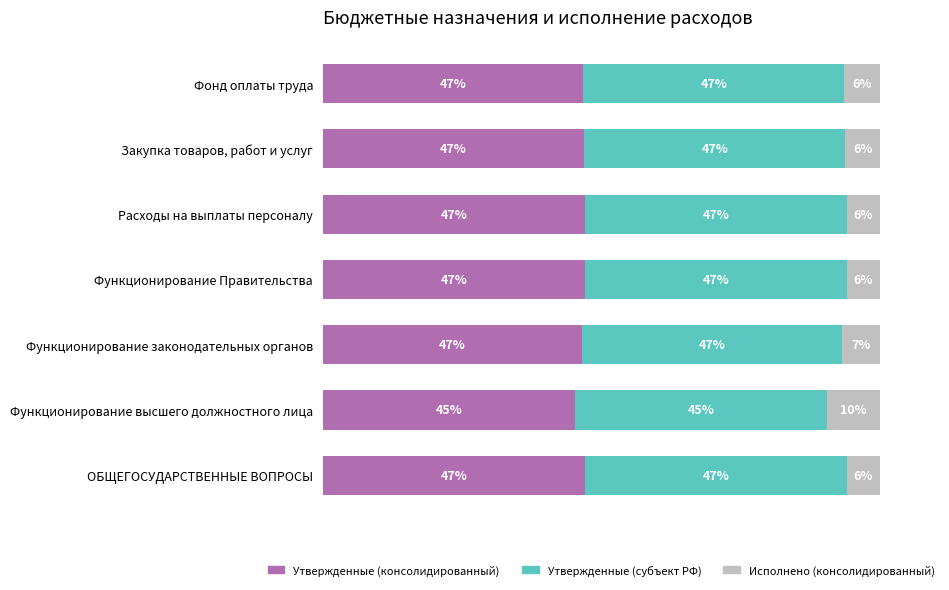

Which category has the lowest value in the Утвержденные (консолидированный) series?

Функционирование высшего должностного лица